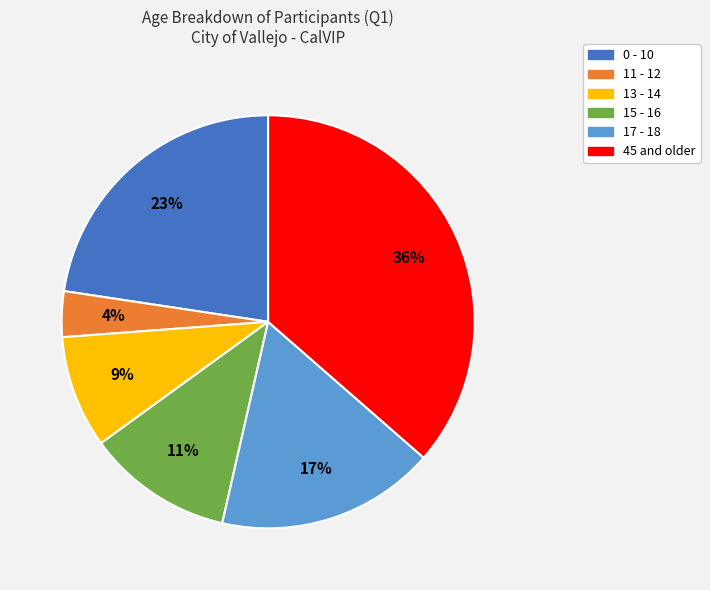

Which slice is the smallest?

11 - 12